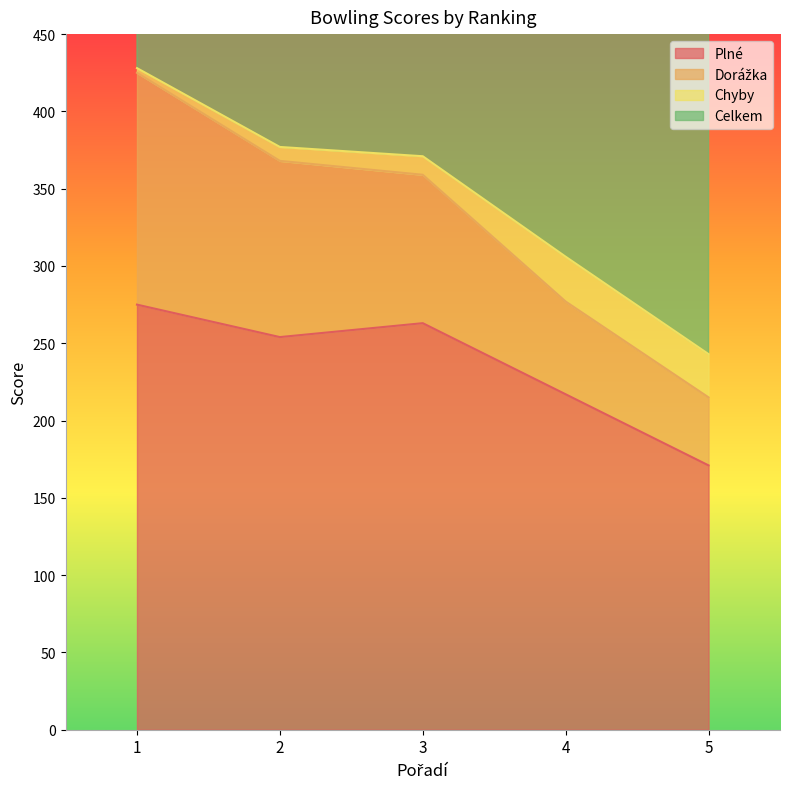

The Plné series shows 275 at 1. True or false?

True